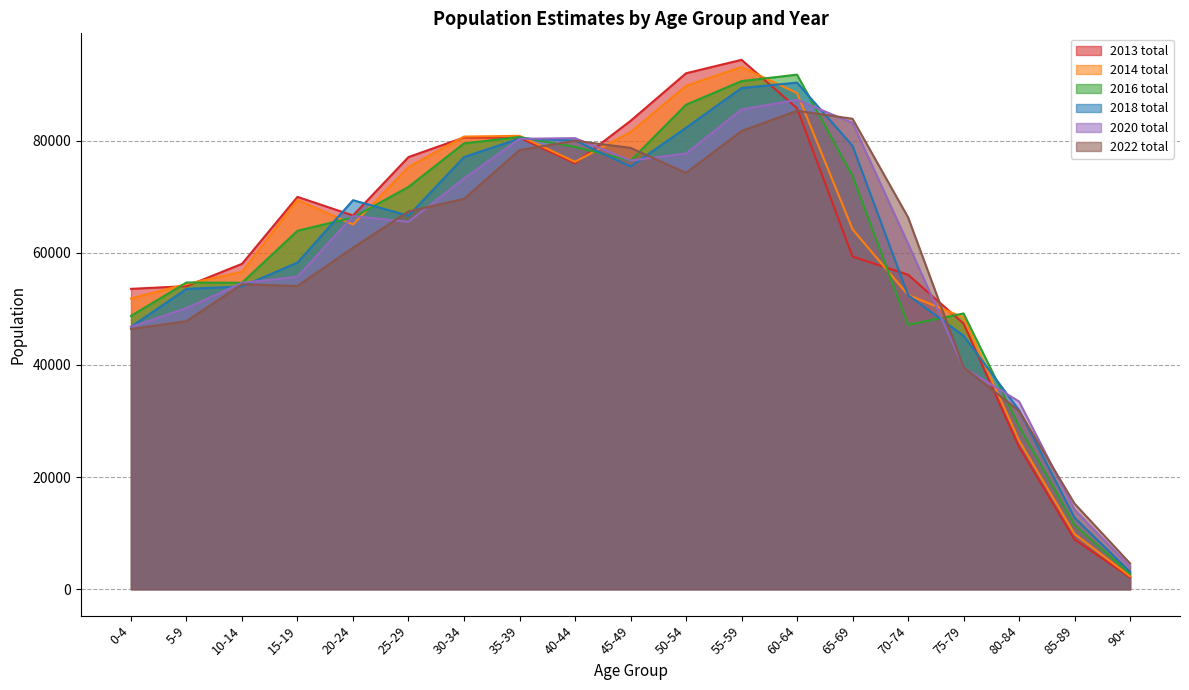

Rank the categories by 2016 total value from highest to lowest.

60-64, 55-59, 50-54, 35-39, 30-34, 40-44, 45-49, 65-69, 25-29, 20-24, 15-19, 5-9, 10-14, 75-79, 0-4, 70-74, 80-84, 85-89, 90+